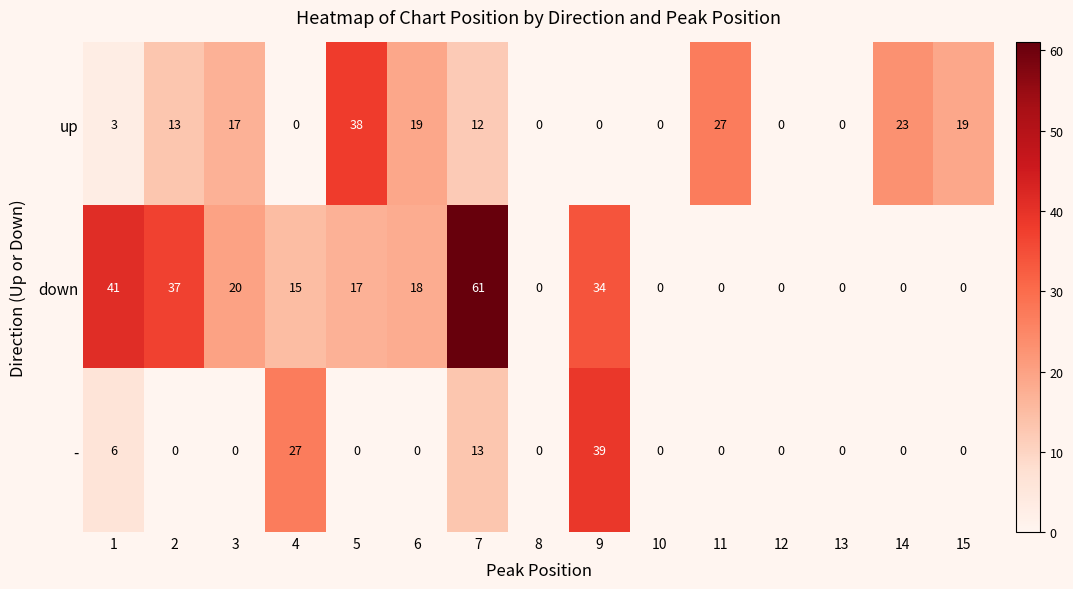

At which label is down closest to 30?

9